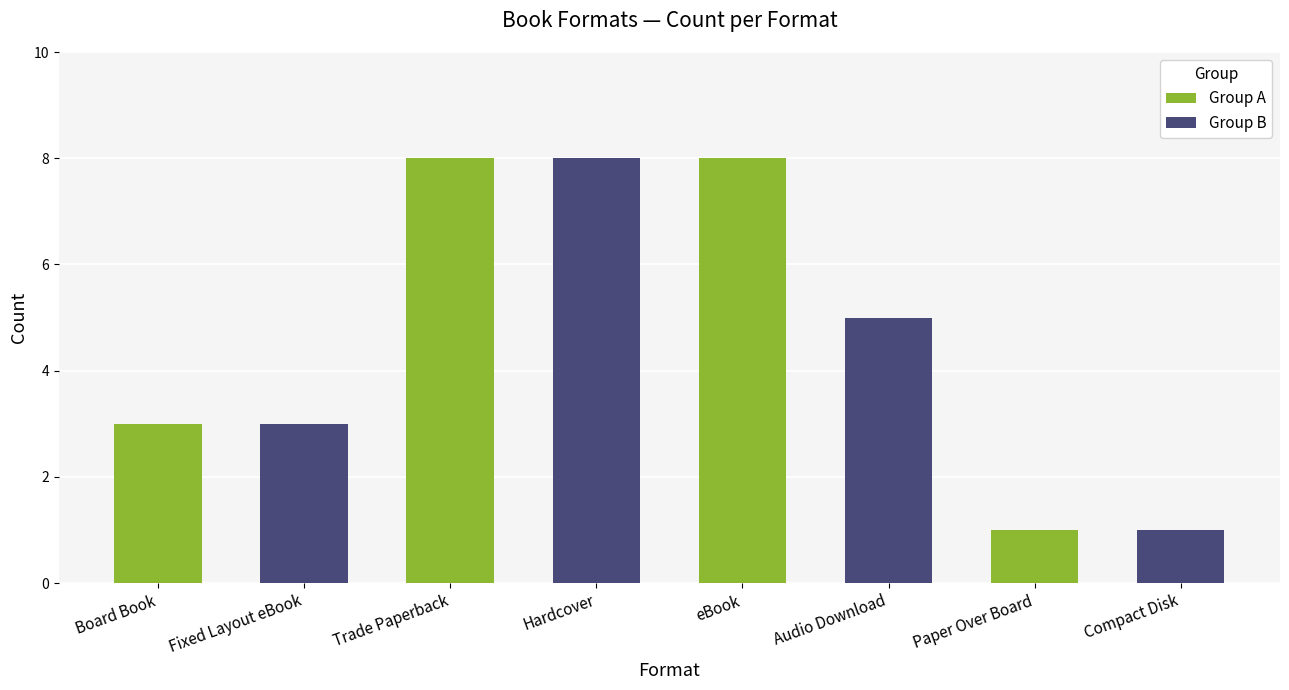

Which category has the lowest value across all series?

Paper Over Board